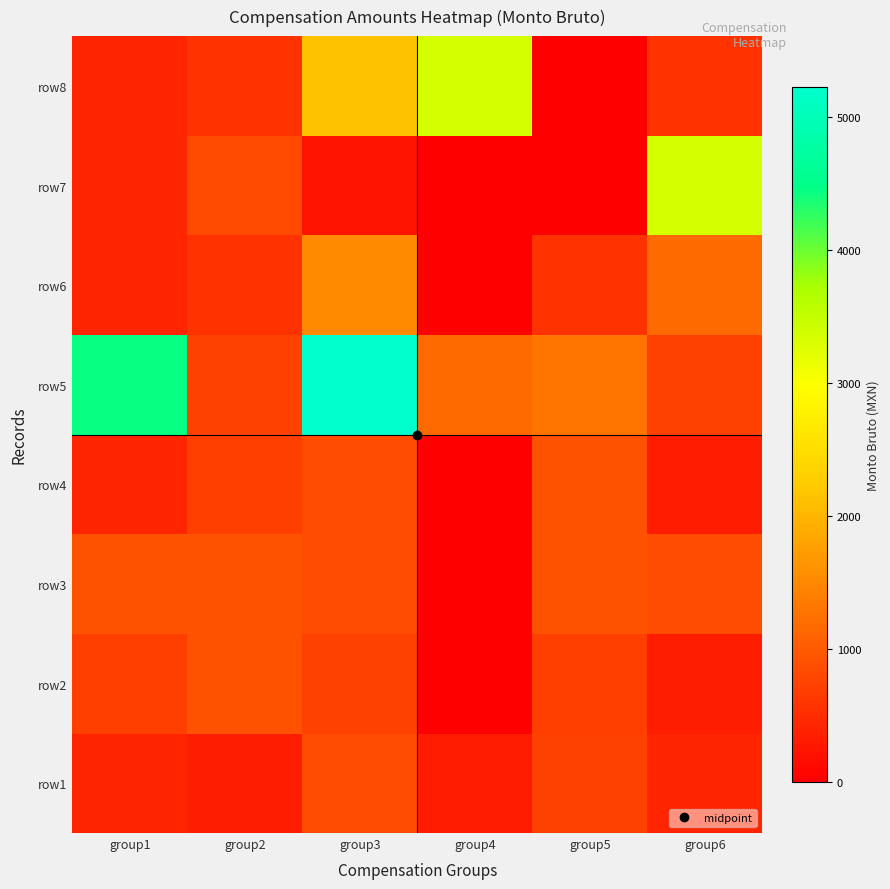

Reading left to right, transcribe all the data shown in this chart.

row1: group1=424.0	group2=330.0	group3=841.0	group4=309.2	group5=728.4	group6=424.0
row2: group1=706.4	group2=911.5	group3=728.4	group4=0.0	group5=706.5	group6=330.0
row3: group1=901.0	group2=909.1	group3=840.1	group4=0.0	group5=909.1	group6=841.0
row4: group1=424.0	group2=706.4	group3=840.1	group4=0.0	group5=909.1	group6=309.2
row5: group1=4438.0	group2=726.1	group3=5221.4	group4=1169.1	group5=1305.2	group6=728.4
row6: group1=424.0	group2=562.4	group3=1520.1	group4=0.0	group5=562.4	group6=1169.1
row7: group1=424.0	group2=829.9	group3=238.9	group4=0.0	group5=0.0	group6=3354.8
row8: group1=424.0	group2=562.4	group3=2138.4	group4=3354.8	group5=0.0	group6=562.4